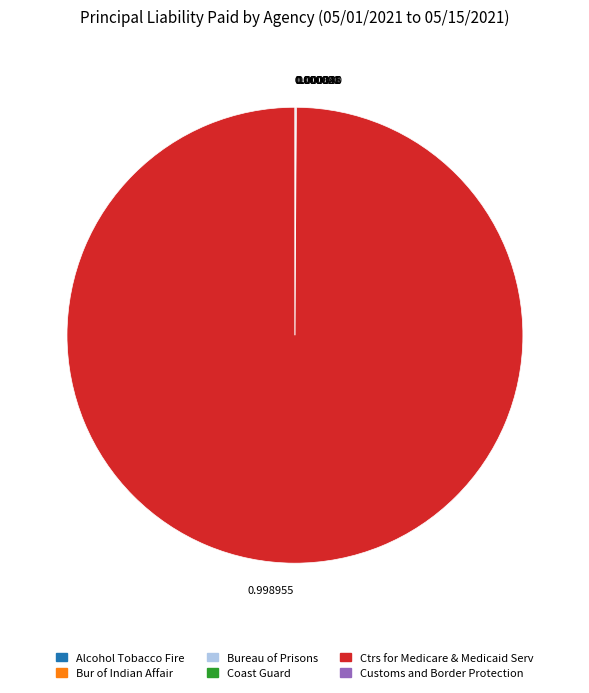

What is the majority slice?

0.998955